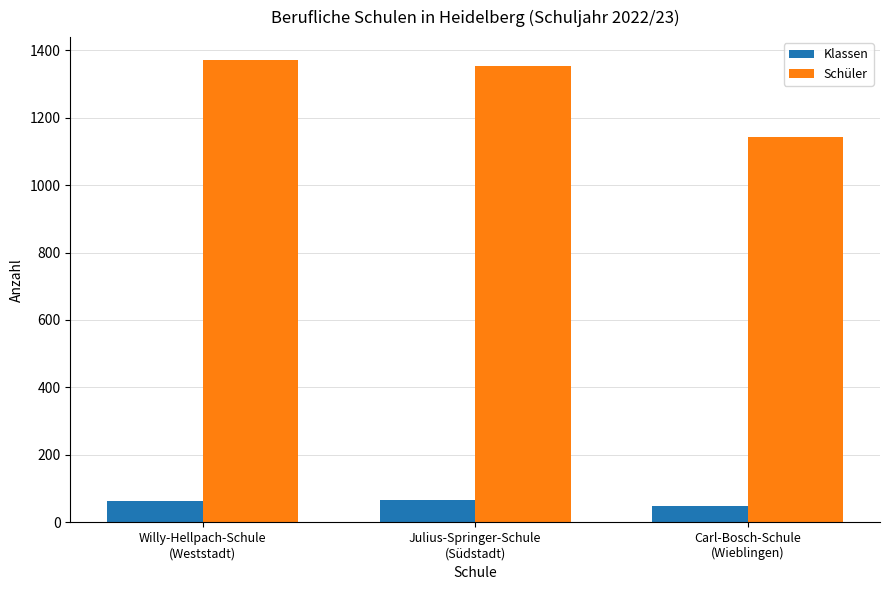

Are the bars horizontal?

No